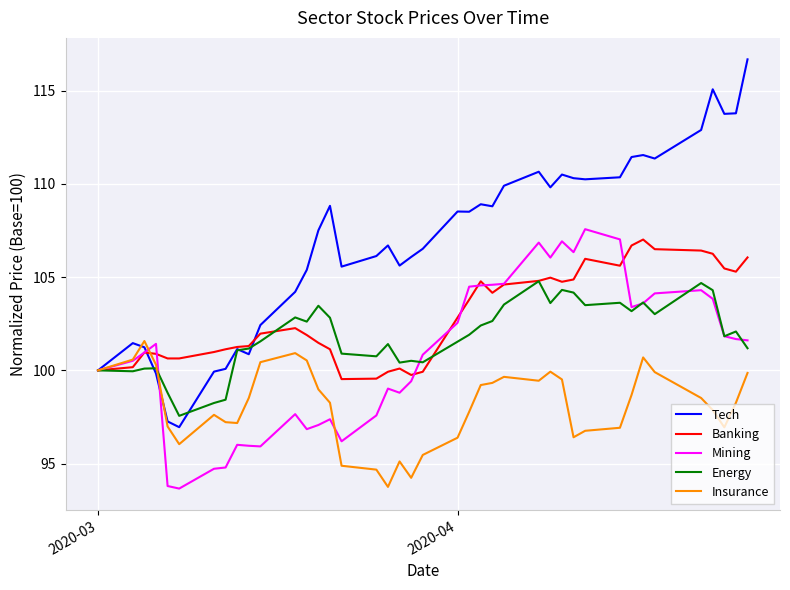

What is the maximum value for Banking?

107.0